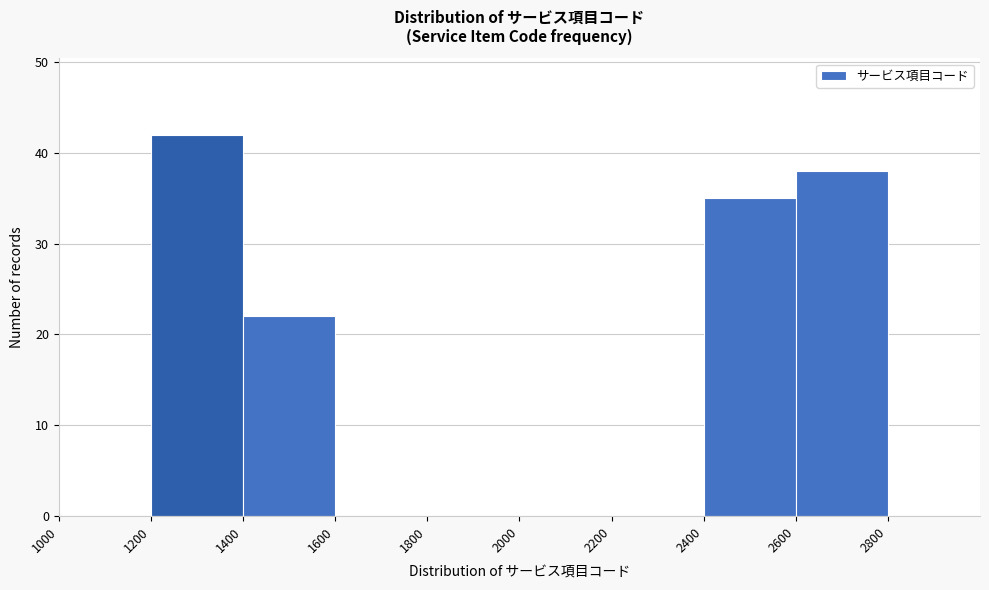

How tall is the bar that spans 1200 to 1400 on the x-axis? The values are not printed on the chart, so give them approximately, as read against the axis.

42